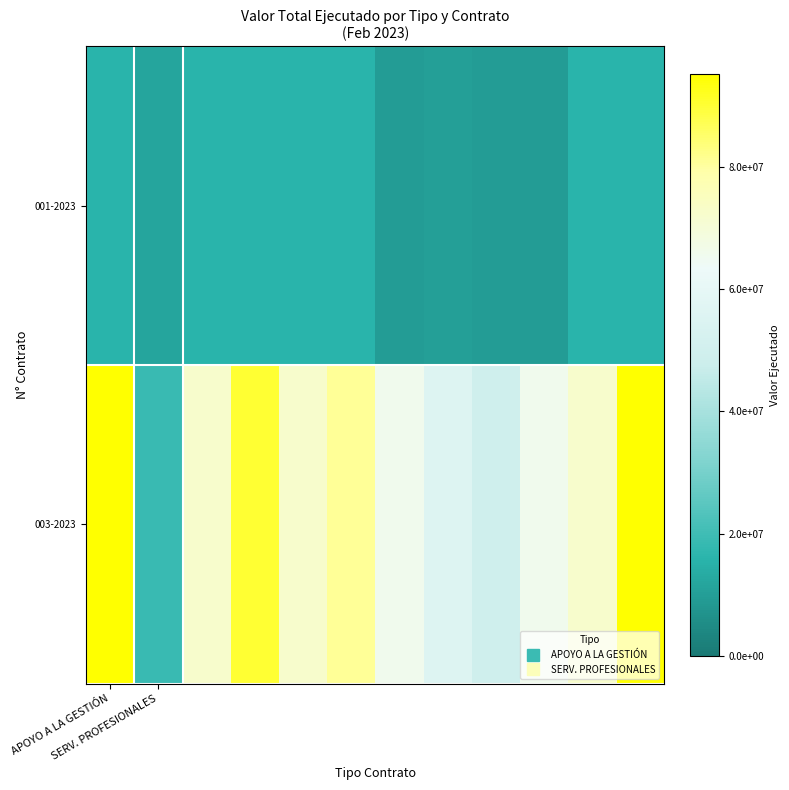

Rank the series by their maximum value, from highest to lowest.

003-2023, 001-2023